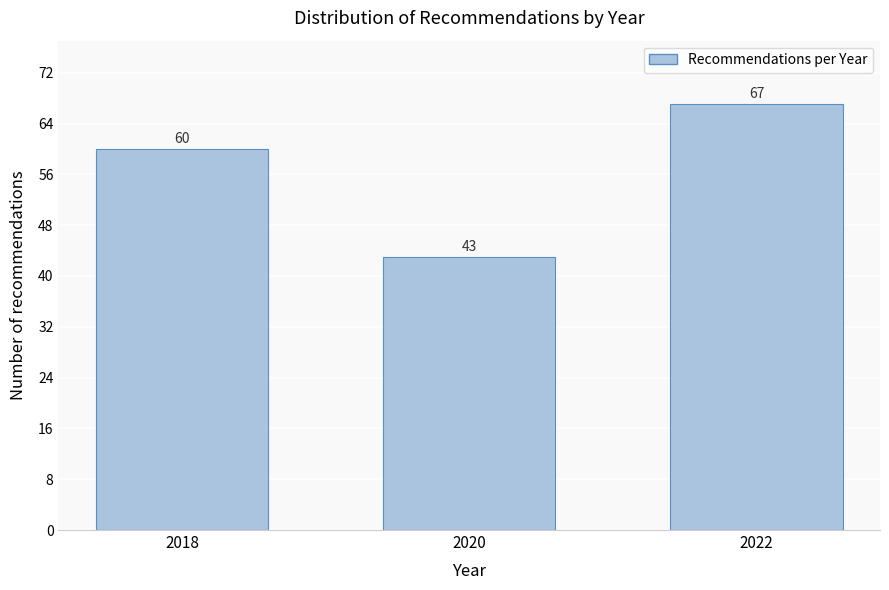

Reading left to right, transcribe all the data shown in this chart.

2018=60	2020=43	2022=67